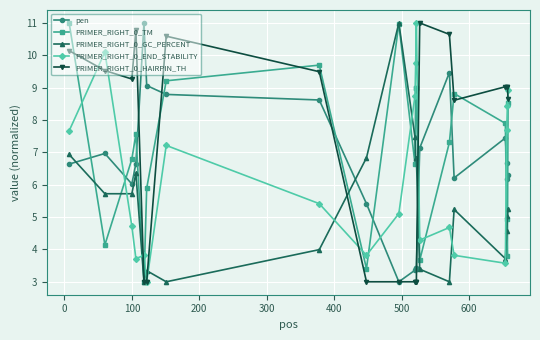

What is the maximum value shown in the chart?

11.0